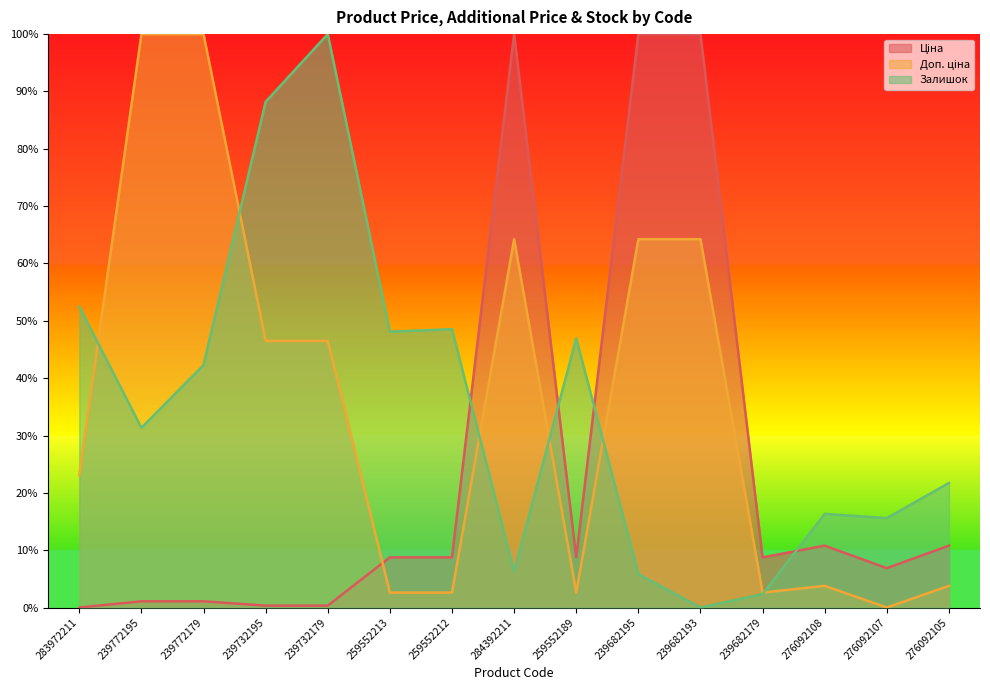

What is the difference between the second highest and minimum values in the Доп. ціна series?

100.0